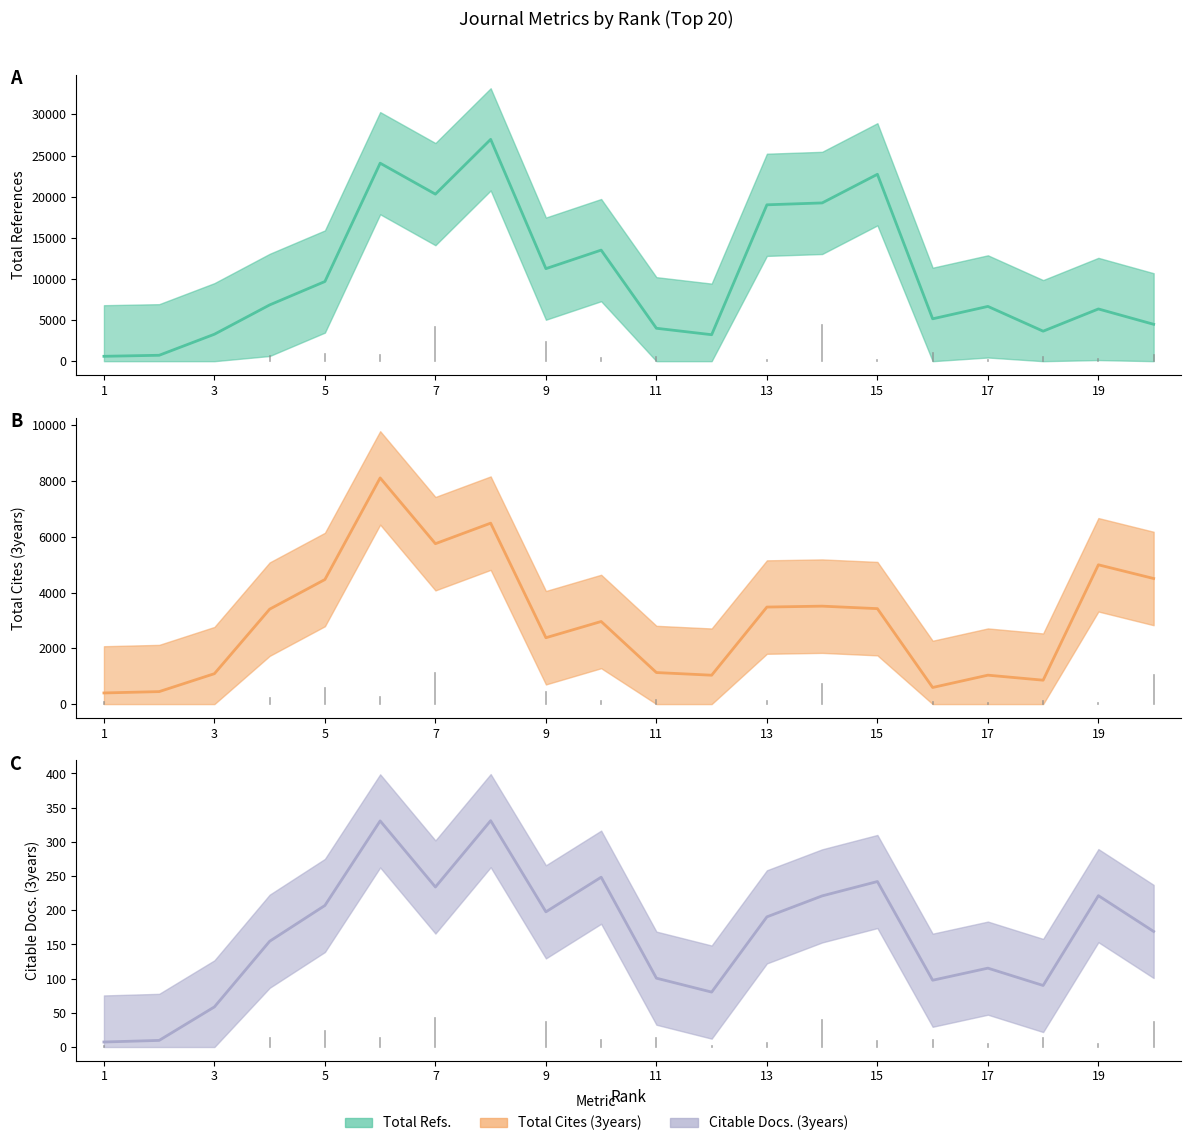

What is the maximum value shown in the chart?

26966.7